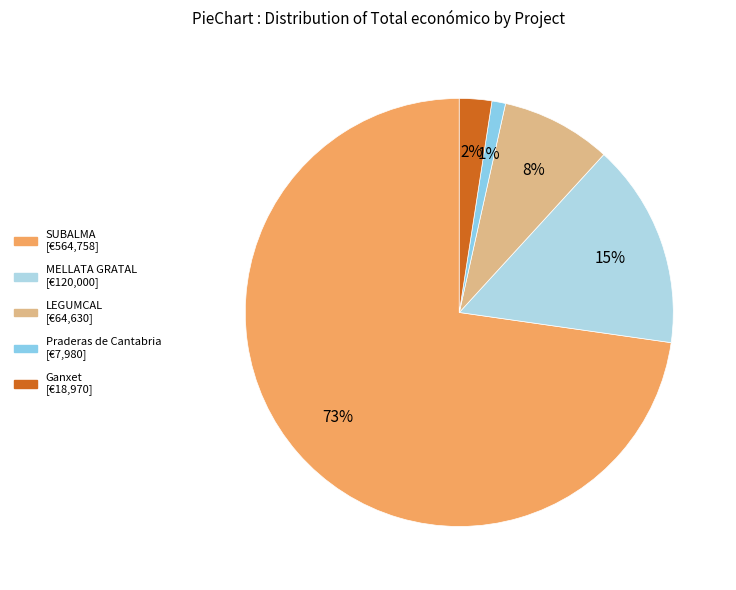

How many slices are in this pie chart?

5